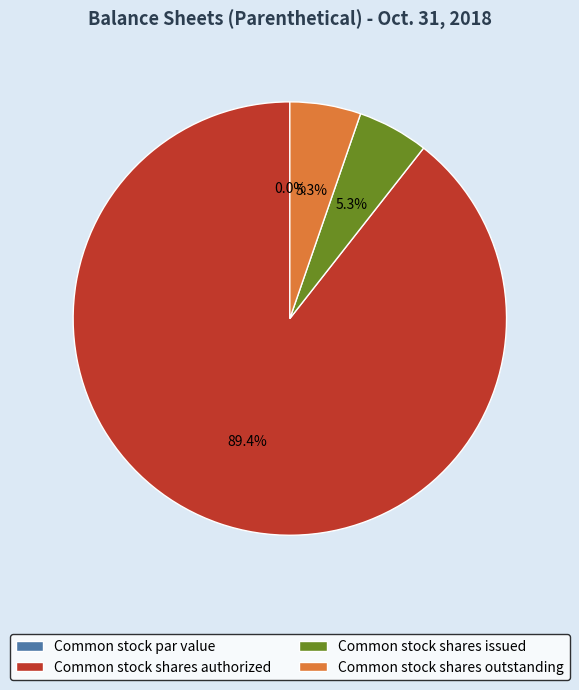

True or false: Common stock shares outstanding accounts for 14% of the total.

False